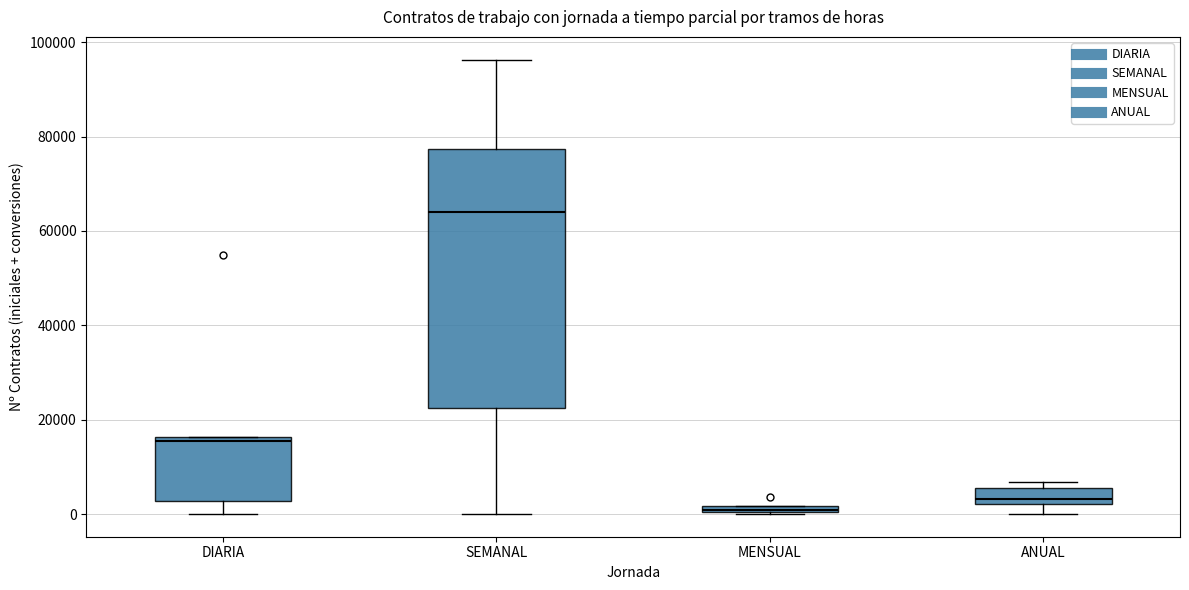

Which box's median line is the highest?

SEMANAL